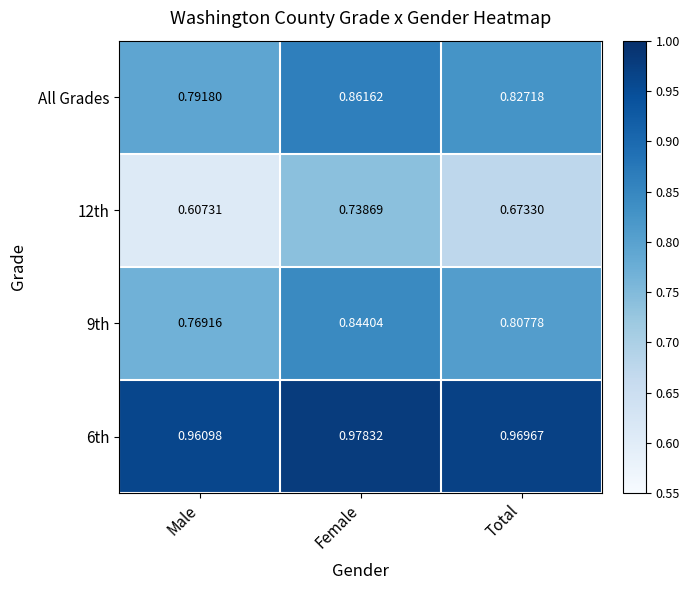

List the labels in order of All Grades value, largest first.

Female, Total, Male